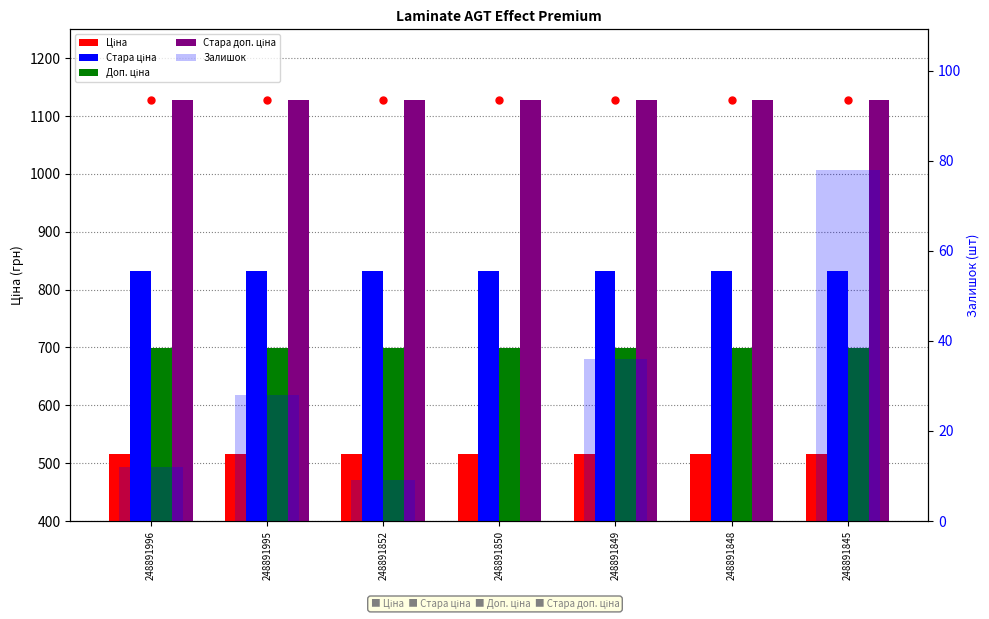

What is the difference between the highest and lowest values at 248891848?

1128.0